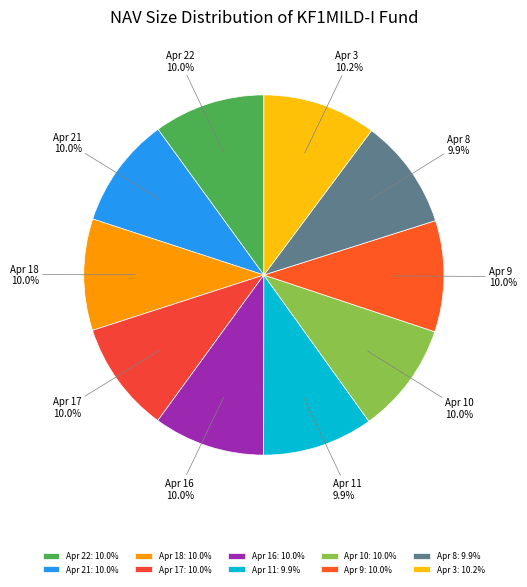

What is the ratio of the value at Apr 21 to the value at Apr 3?

1.0